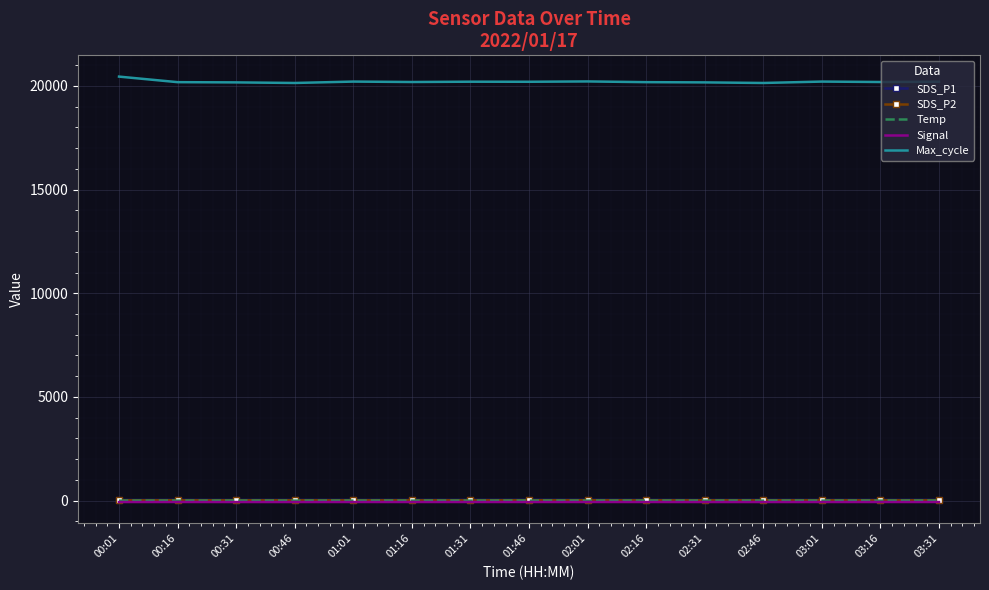

Which series has the largest range (max minus min)?

Max_cycle